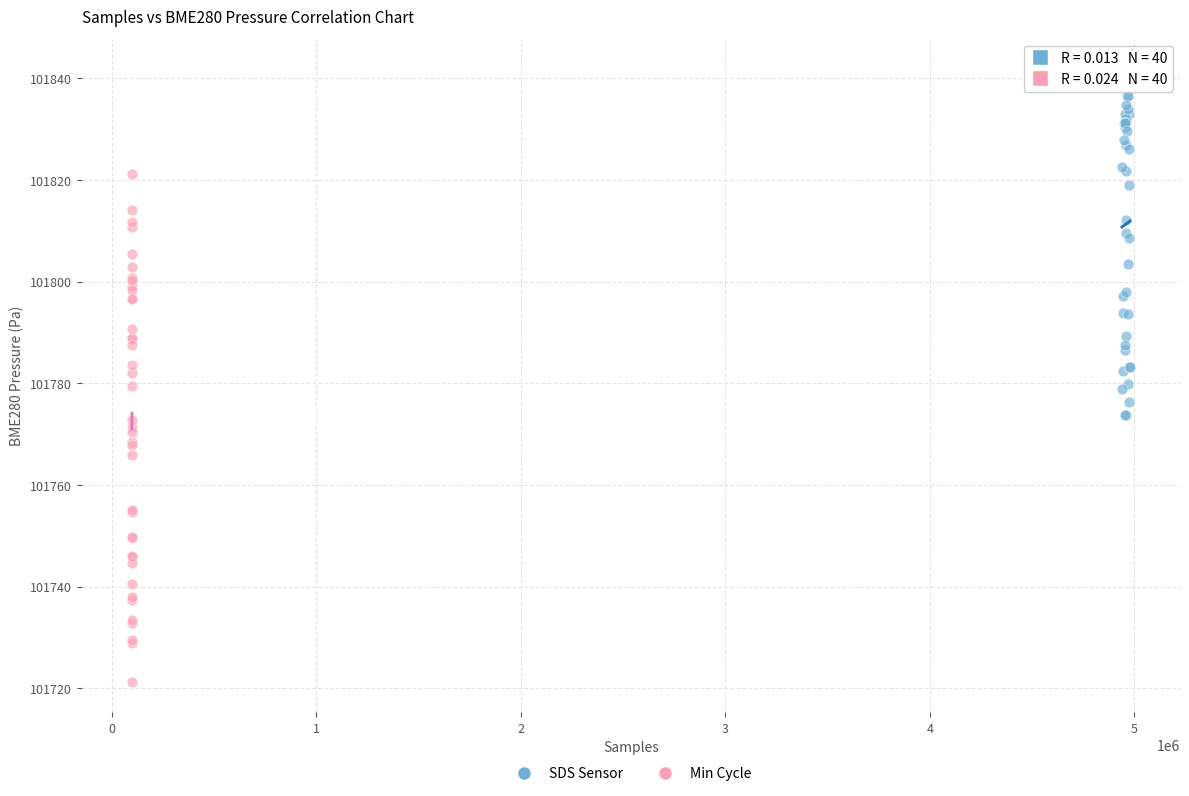

What are all the series names shown in the legend?

SDS Sensor, Min Cycle